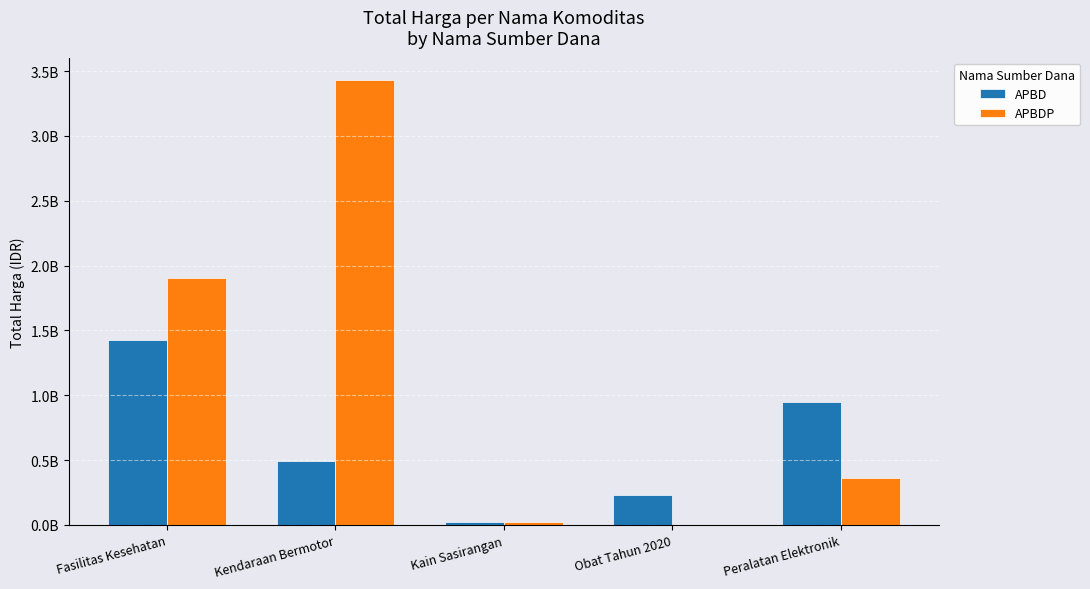

Are the bars grouped side by side (vs. stacked)?

Yes